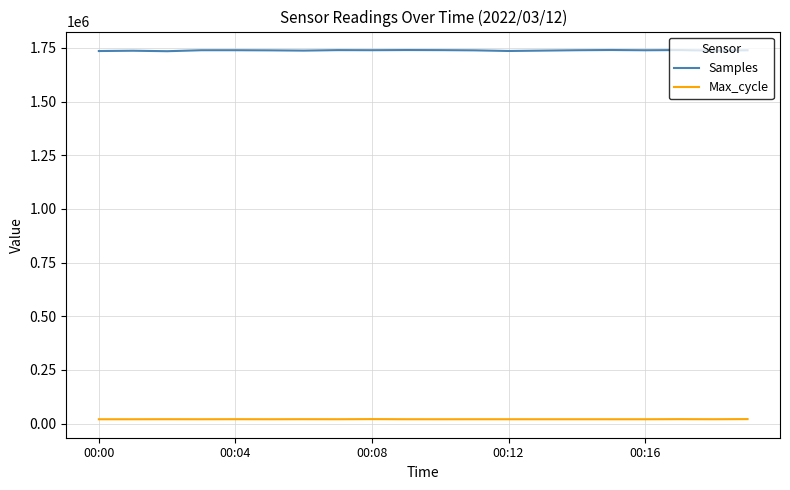

How many lines are shown in the chart?

2